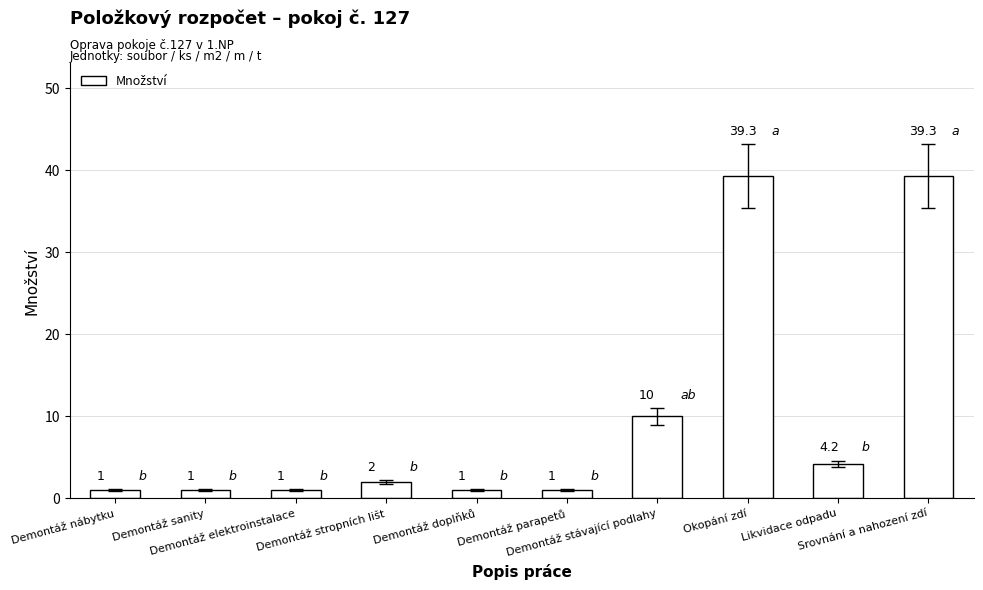

Does the chart contain any negative values?

No